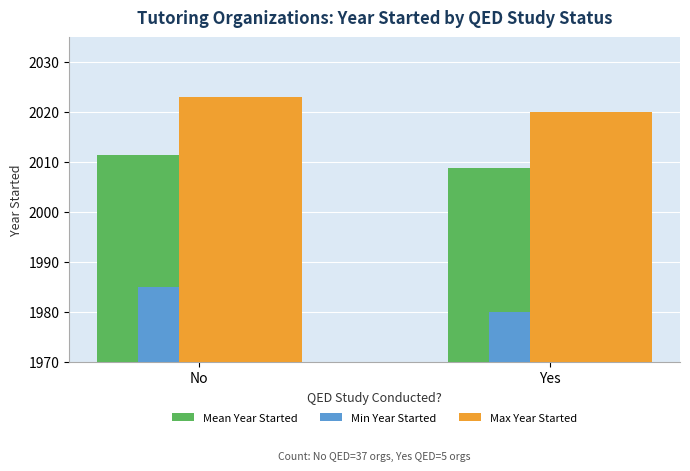

What is the difference between the Mean Year Started values at No and Yes?

2.7